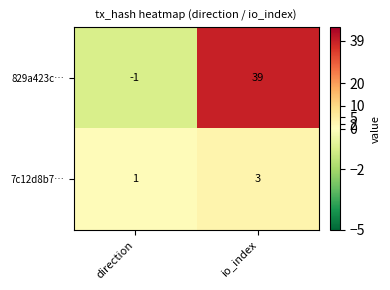

Read the 7c12d8b7… value at io_index.

3